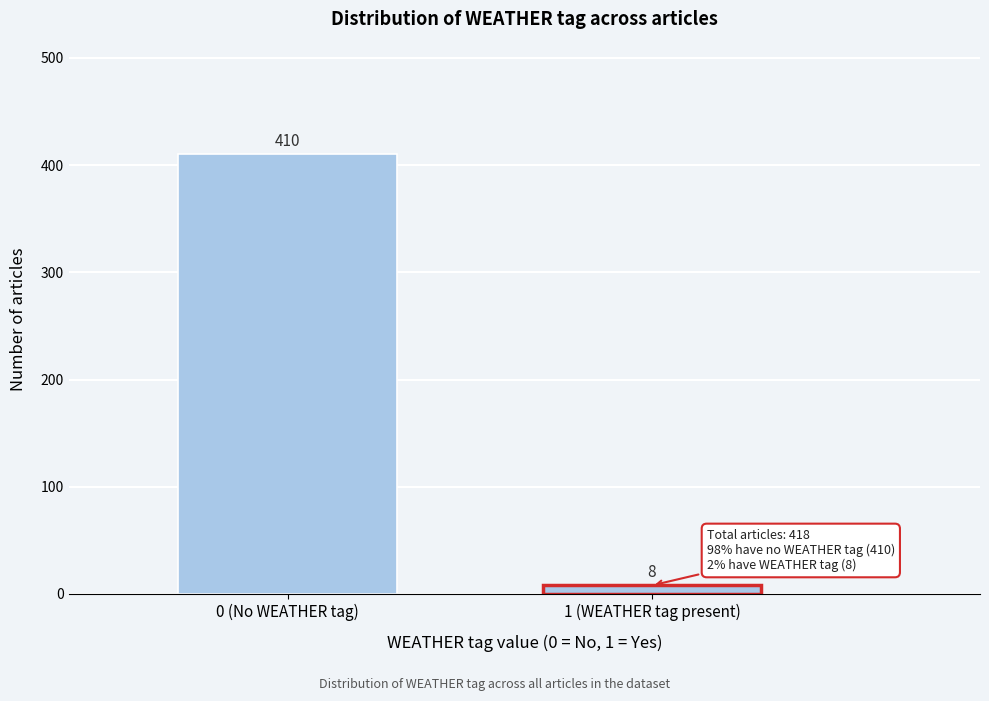

Reading right to left, extract all data points from this chart.

1 (WEATHER tag present)=8	0 (No WEATHER tag)=410